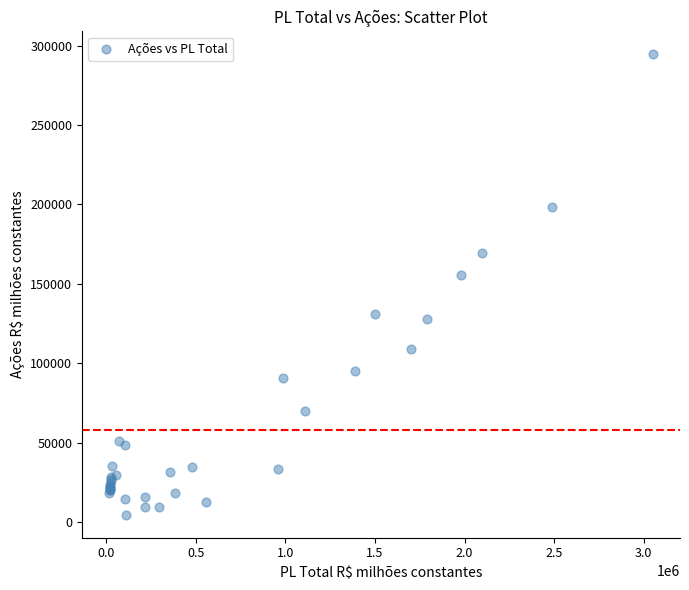

What Y value in the scatter plot is closest to 149569?

155618.1